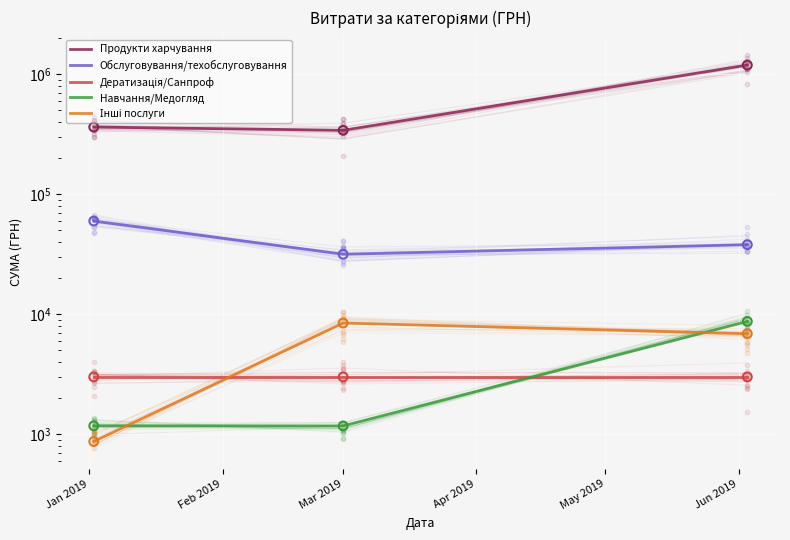

At how many categories does at least one series exceed 357131?

2